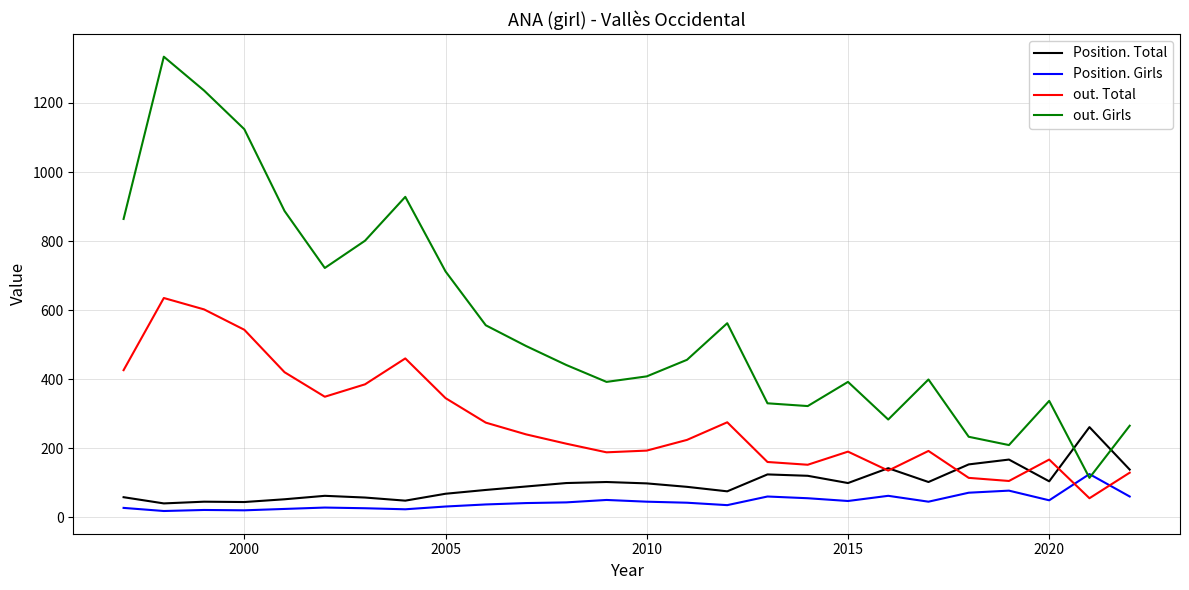

True or false: Position. Girls and out. Total cross at least once.

True